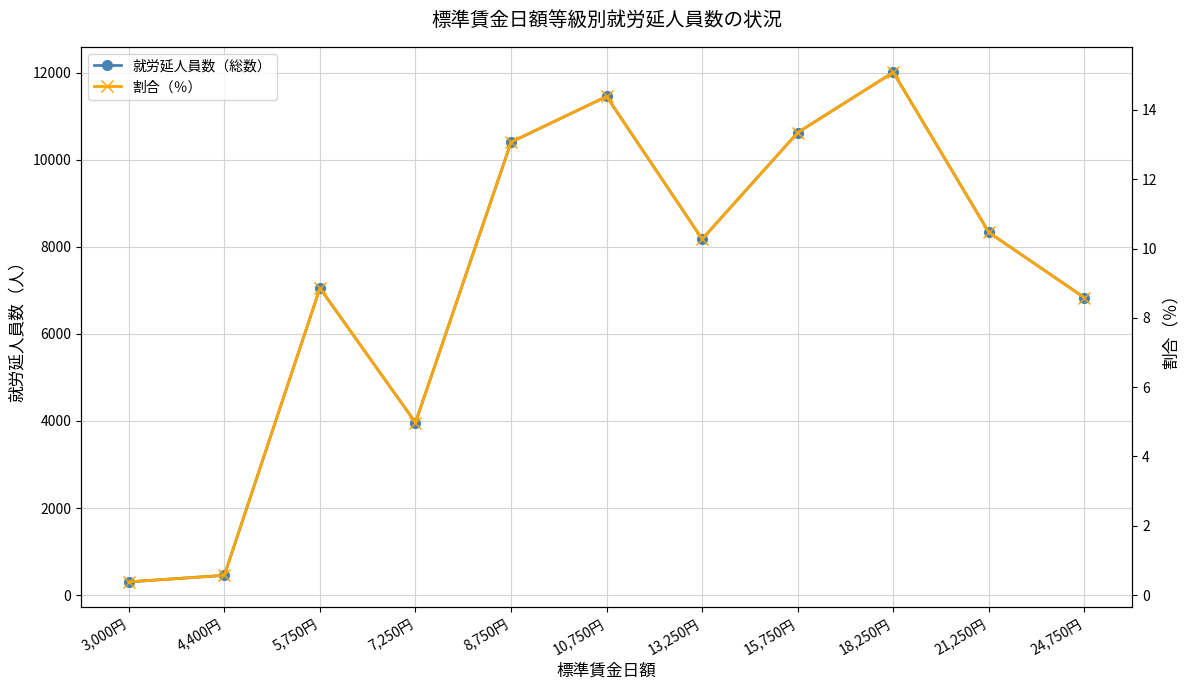

What is the label of the 1st point from the left?

3,000円